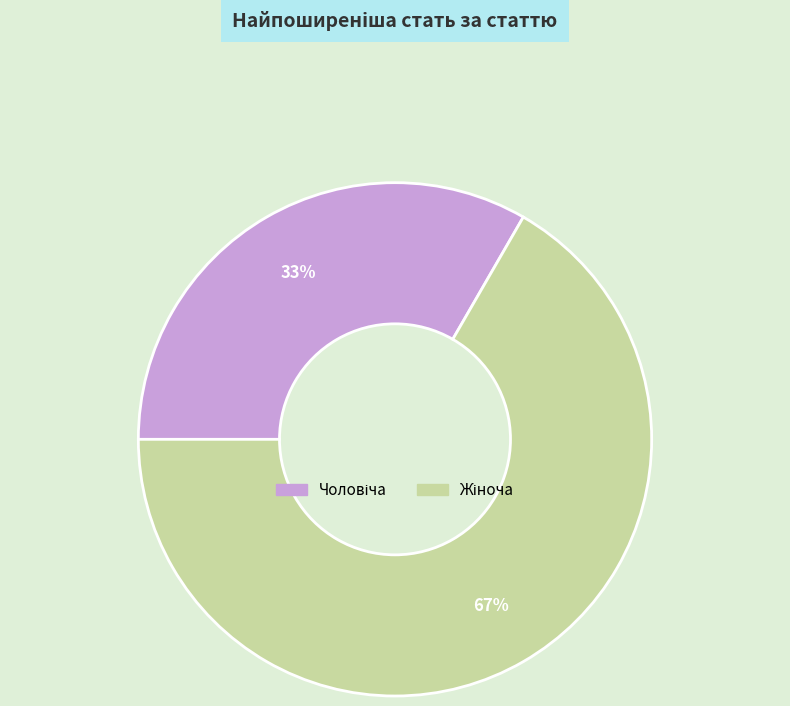

To the nearest percent, what is the average slice percentage?

50%